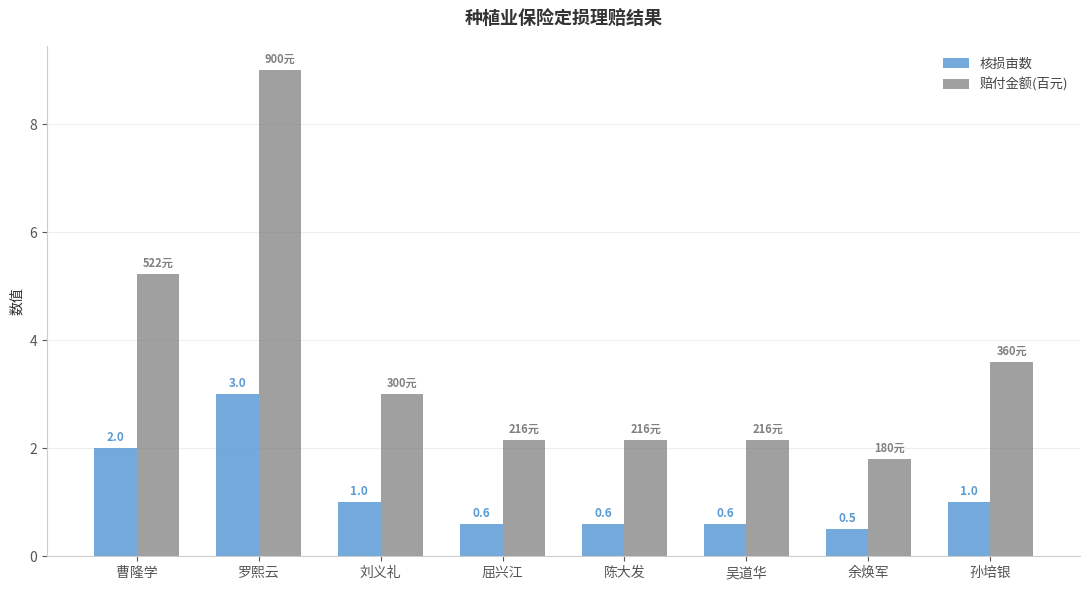

What is the label of the 6th bar from the left?

吴道华